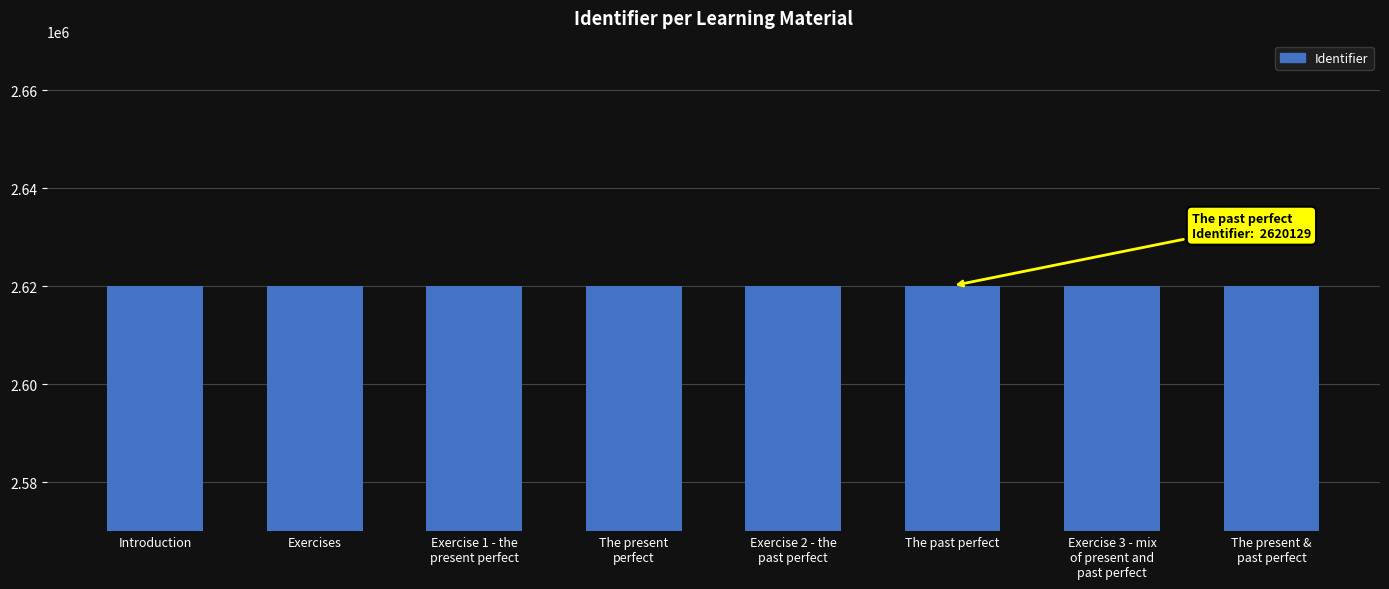

Is it true that the value at Exercises is 1728931?

False